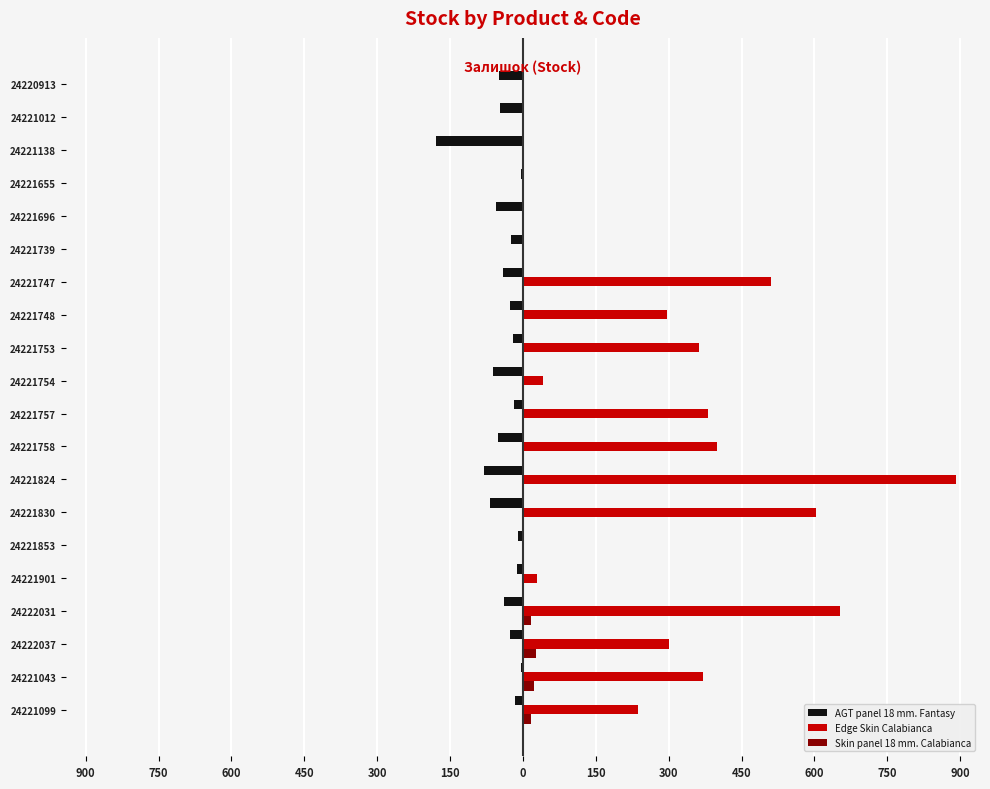

What are all the series names shown in the legend?

AGT panel 18 mm. Fantasy, Edge Skin Calabianca, Skin panel 18 mm. Calabianca